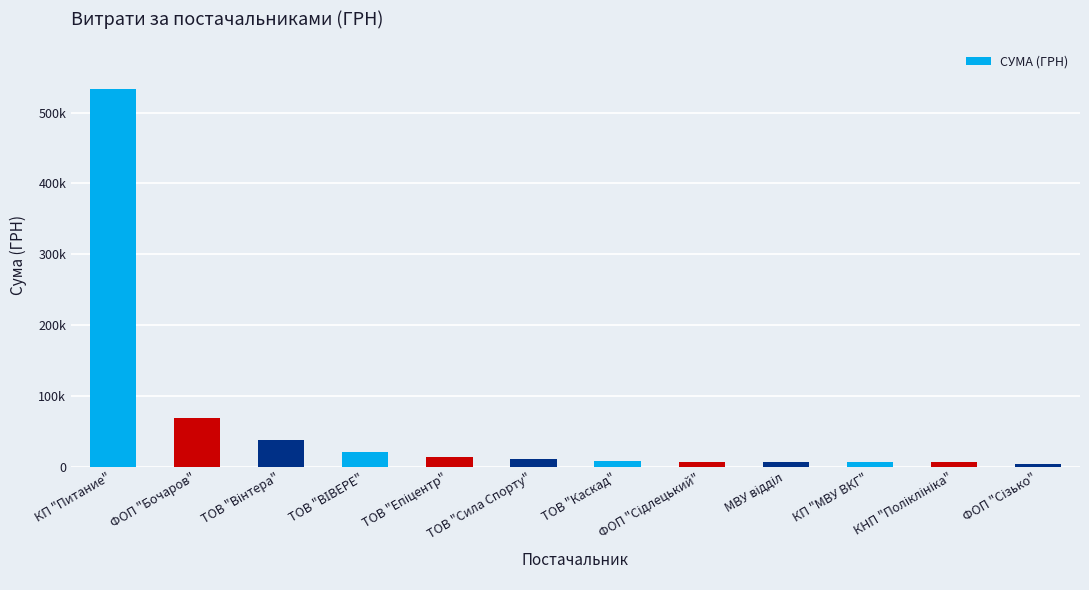

Are the bars horizontal?

No